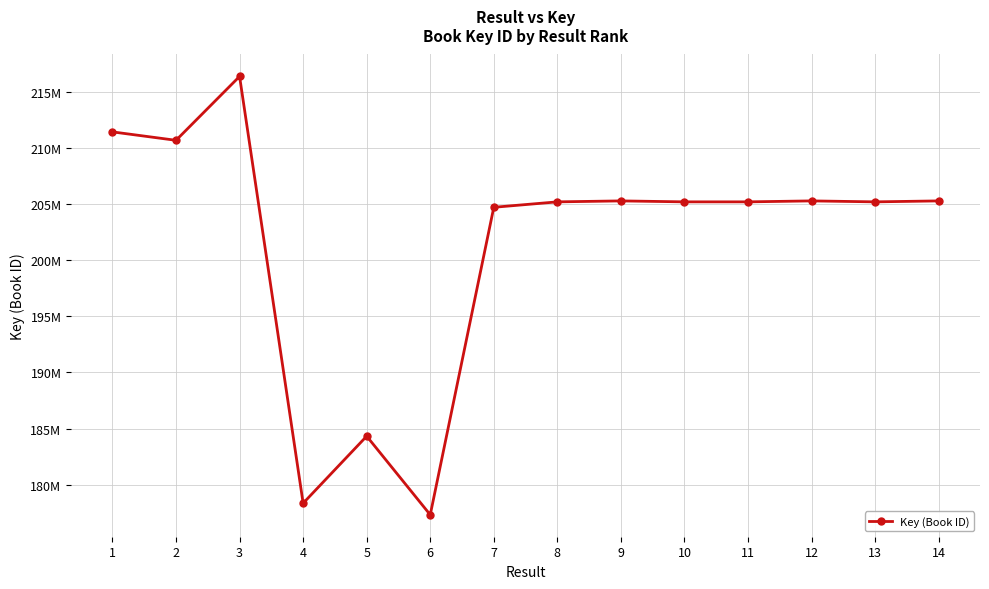

Is this an area chart (filled region under the line)?

No